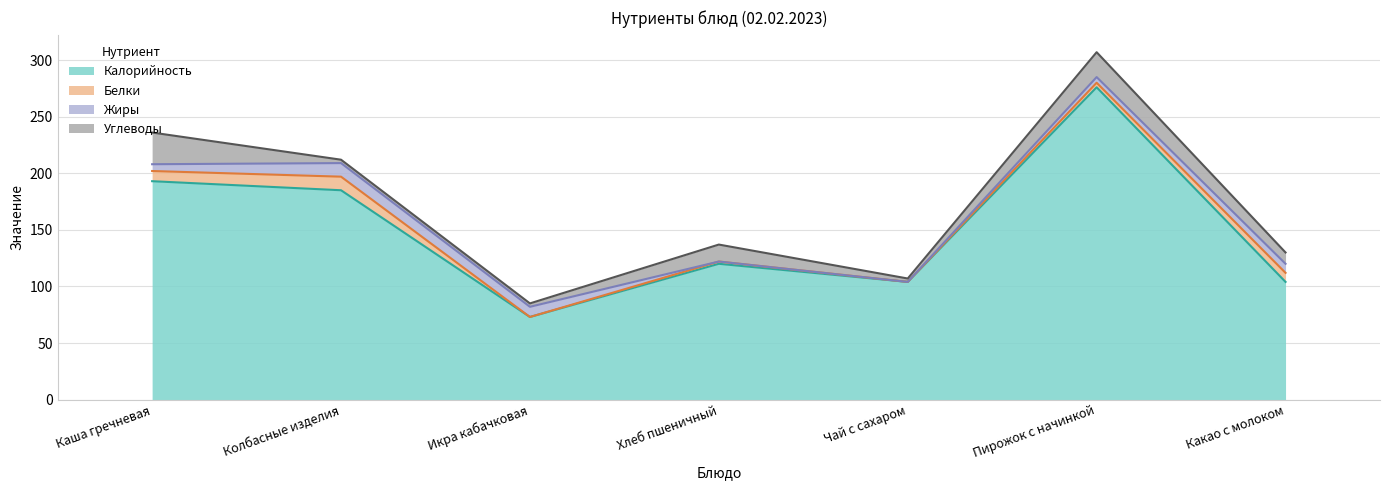

Which series has the largest range (max minus min)?

Калорийность